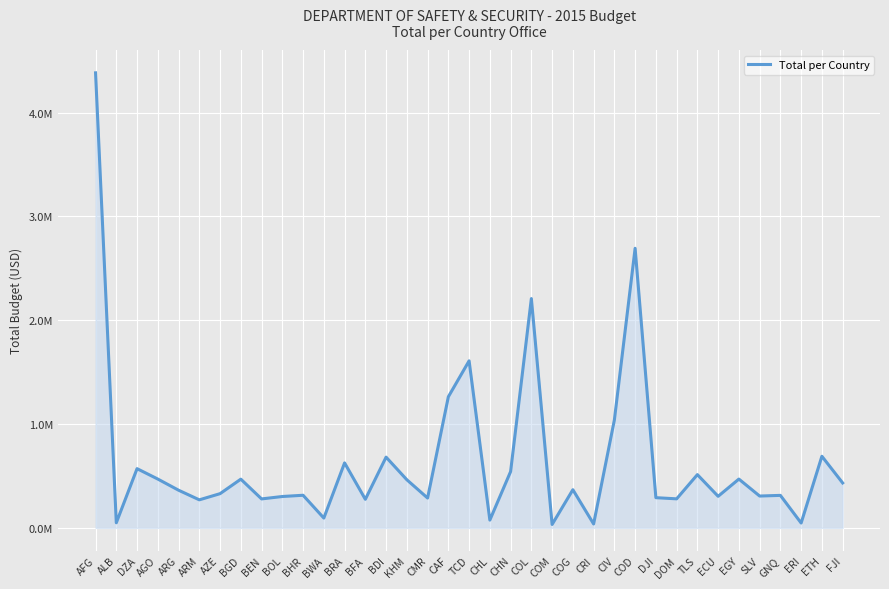

How many interior local valleys (lower than both neighbors) does the data have?

13